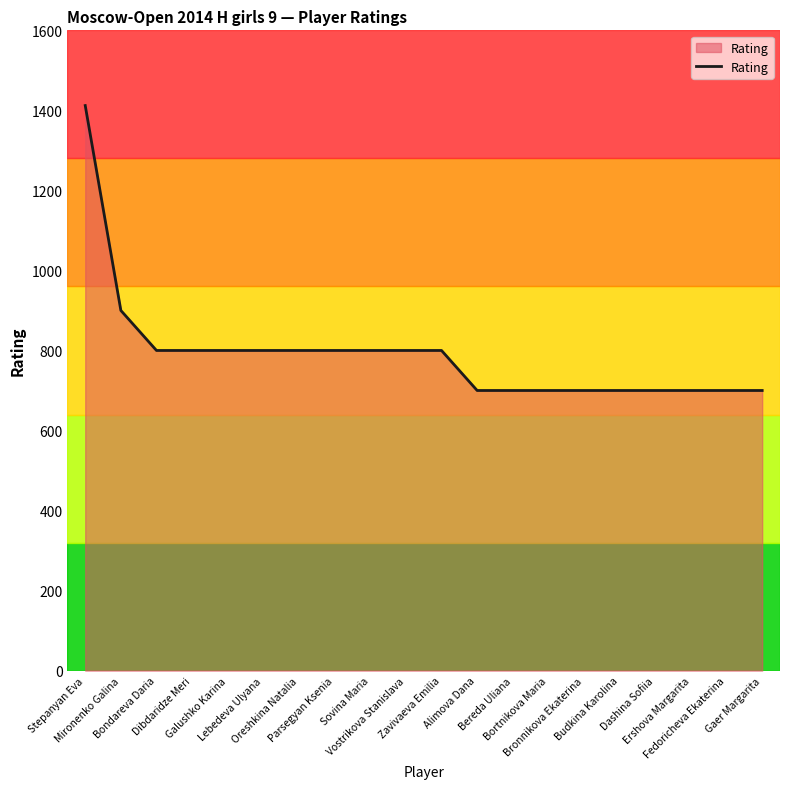

How many lines are shown in the chart?

1